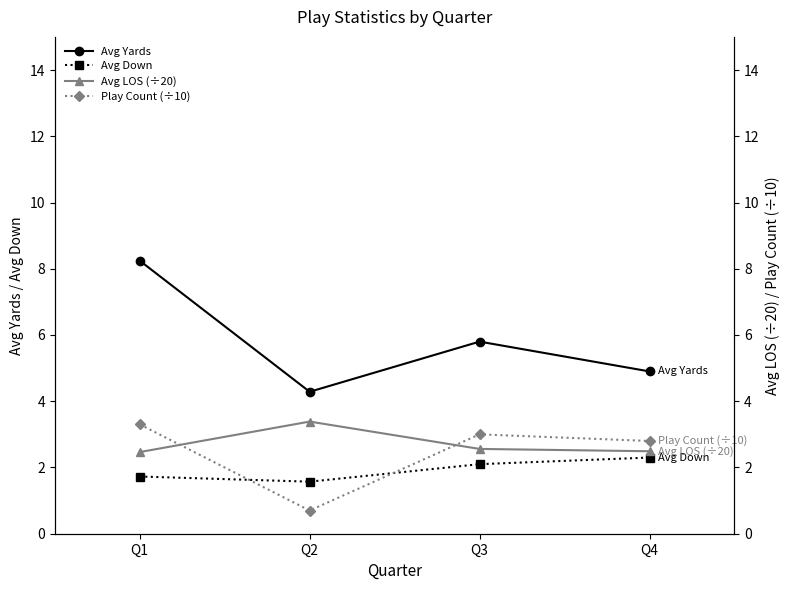

True or false: Avg LOS (÷20) has more than 0 points higher than both neighbors.

True